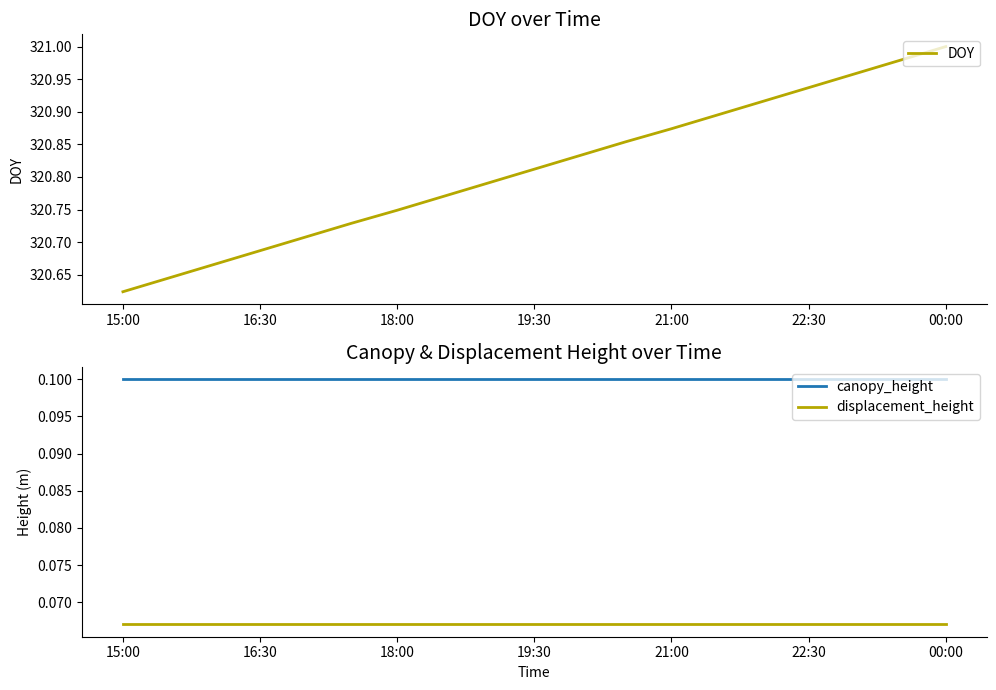

What are all the series names shown in the legend?

DOY, canopy_height, displacement_height